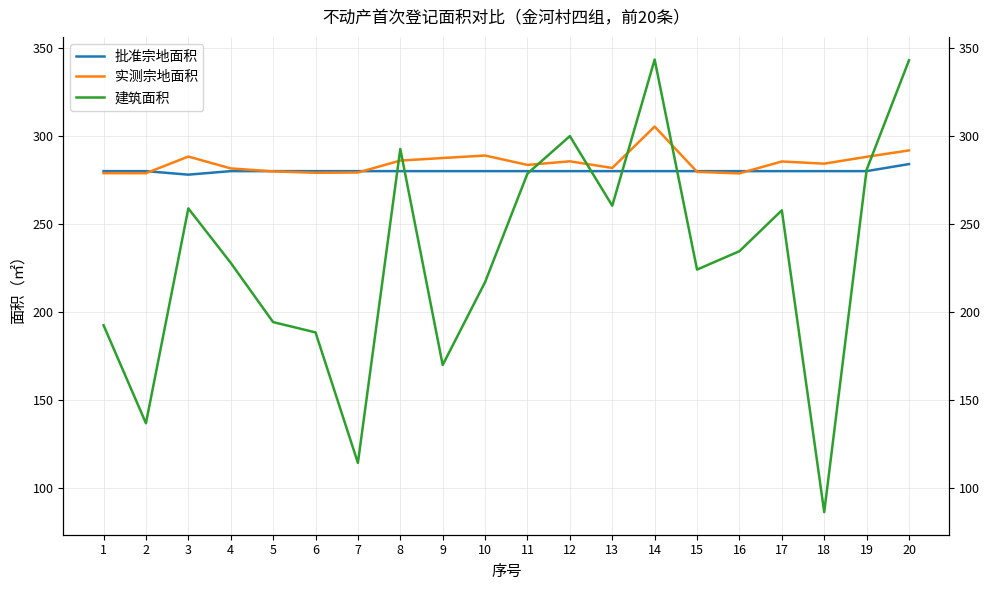

How many lines are shown in the chart?

3